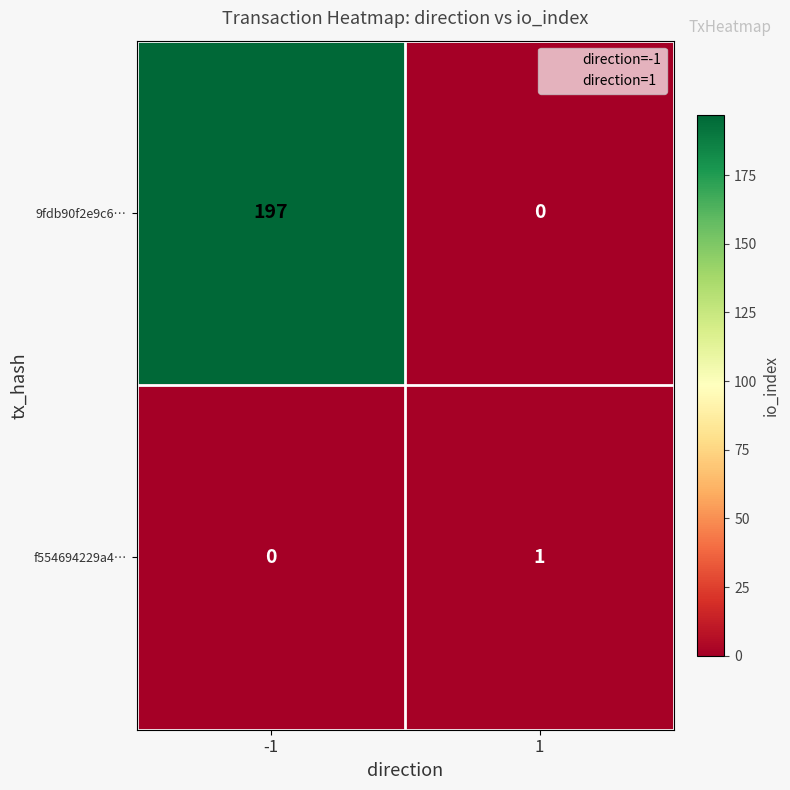

Reading left to right, extract all data points from this chart.

9fdb90f2e9c6…: -1=197	1=0
f554694229a4…: -1=0	1=1